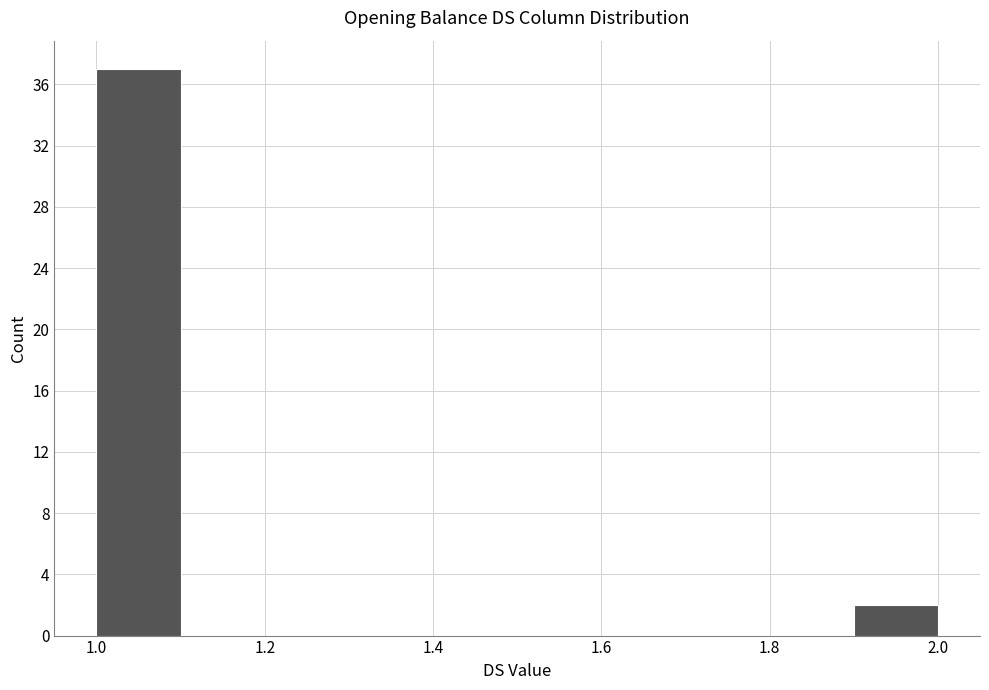

Which range on the x-axis has the tallest bar?

1.0 to 1.1